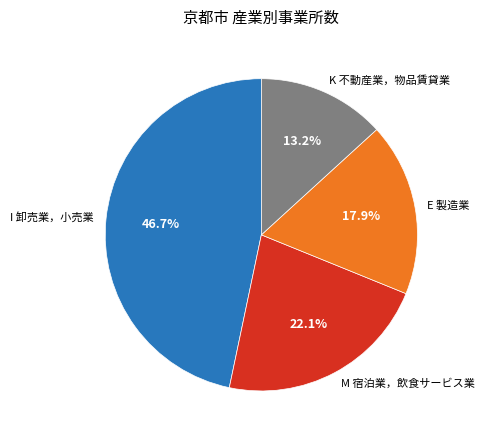

Is there any slice that represents more than half of the pie?

No